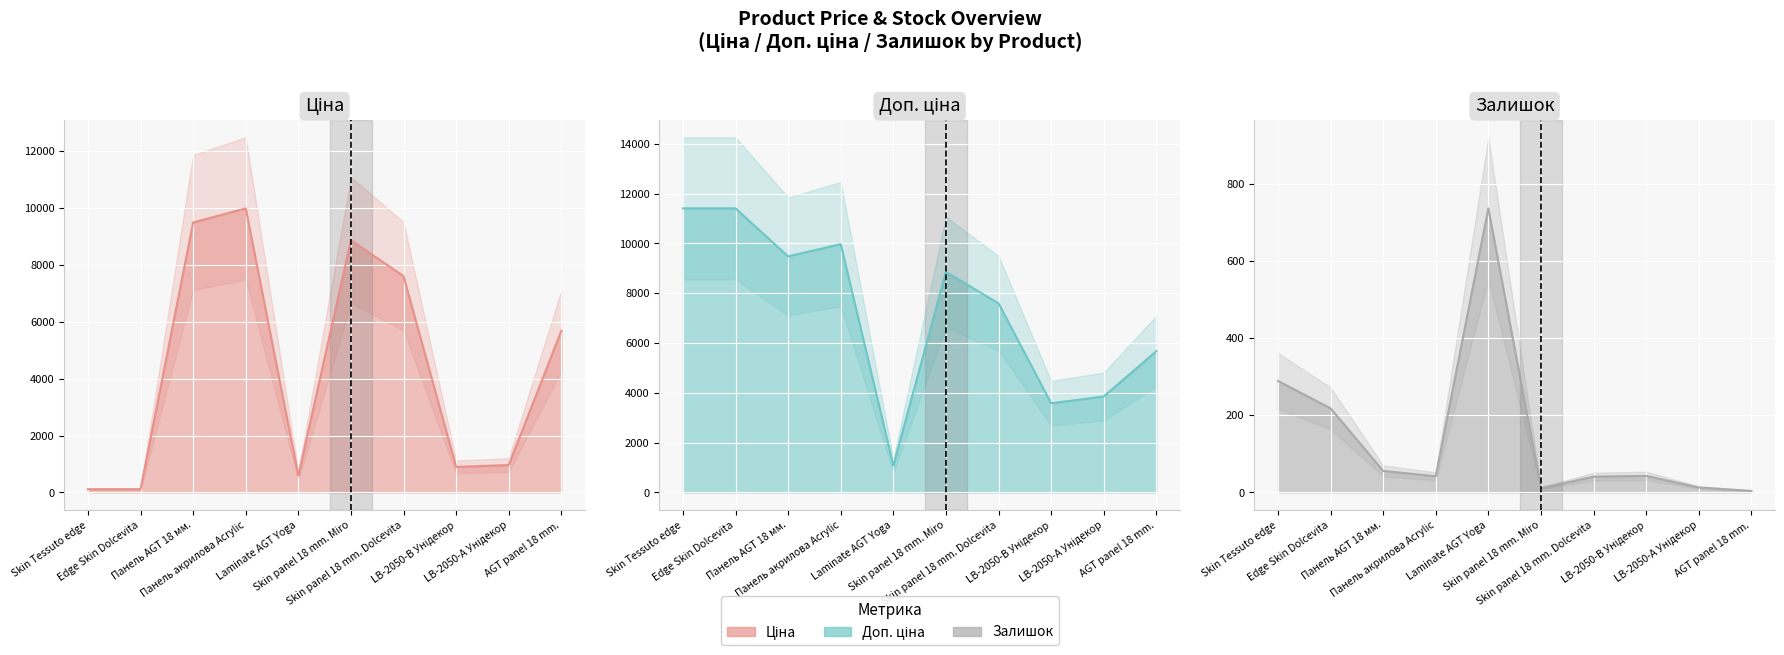

What is the approximate value of Доп. ціна line at LB-2050-В Унідекор?

3583.6